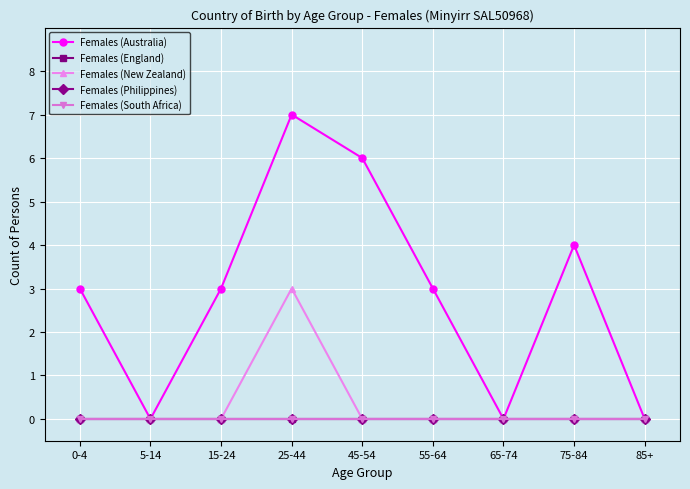

What is the difference between the highest and lowest values at 15-24?

3